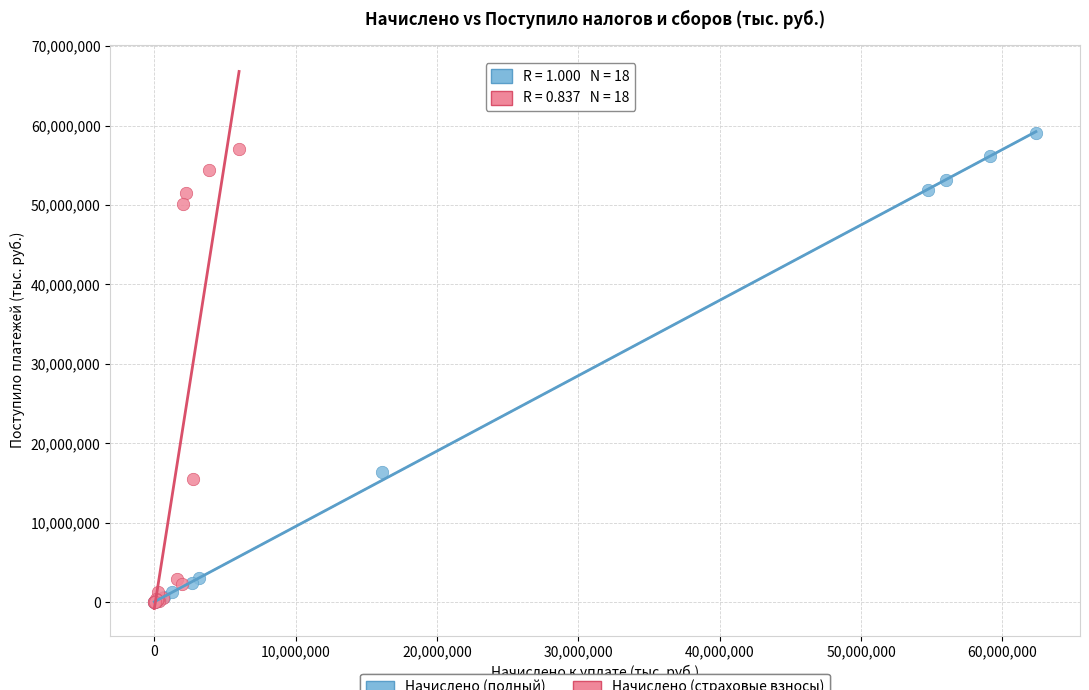

What are all the series names shown in the legend?

Начислено (полный), Начислено (страховые взносы)